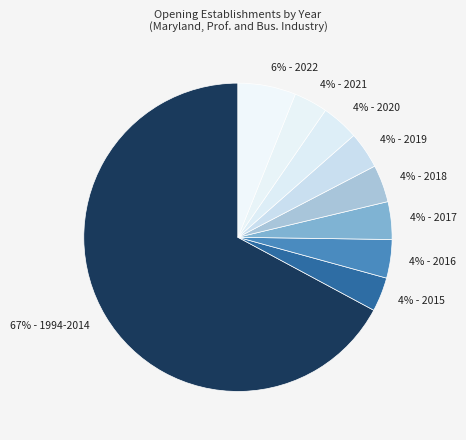

How many slices are in this pie chart?

9